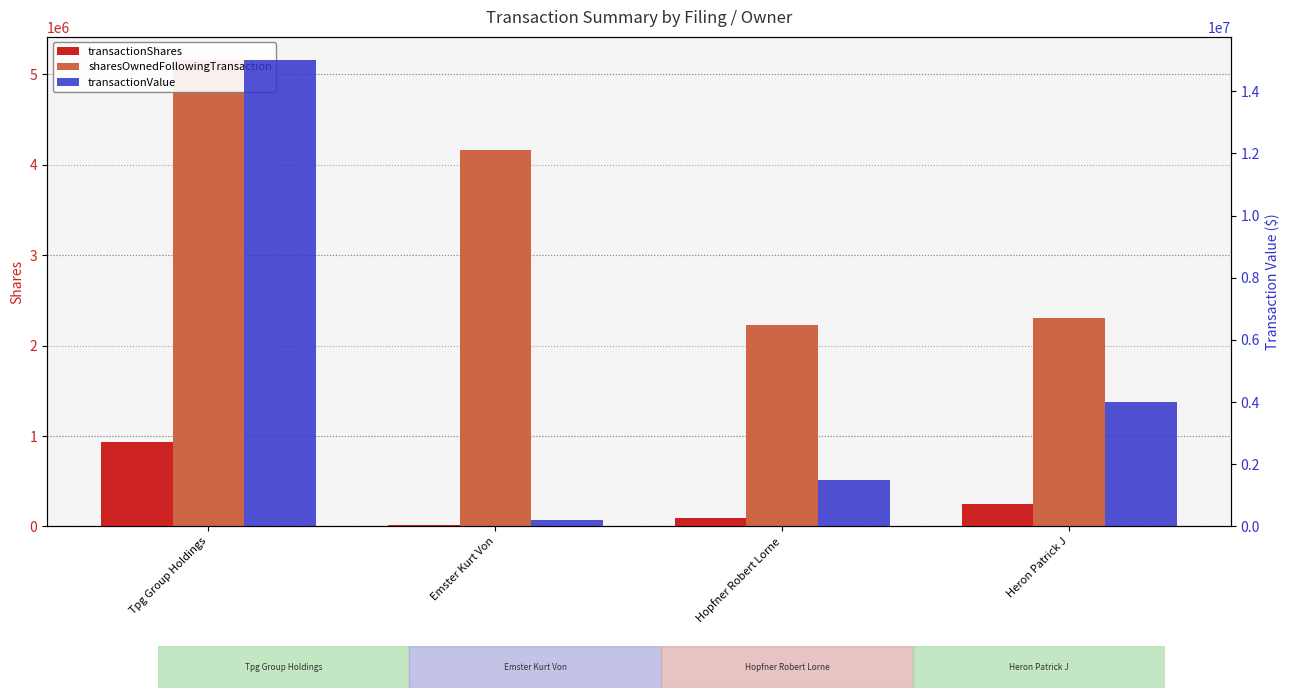

What value does the transactionShares series have at Emster Kurt Von?

12500